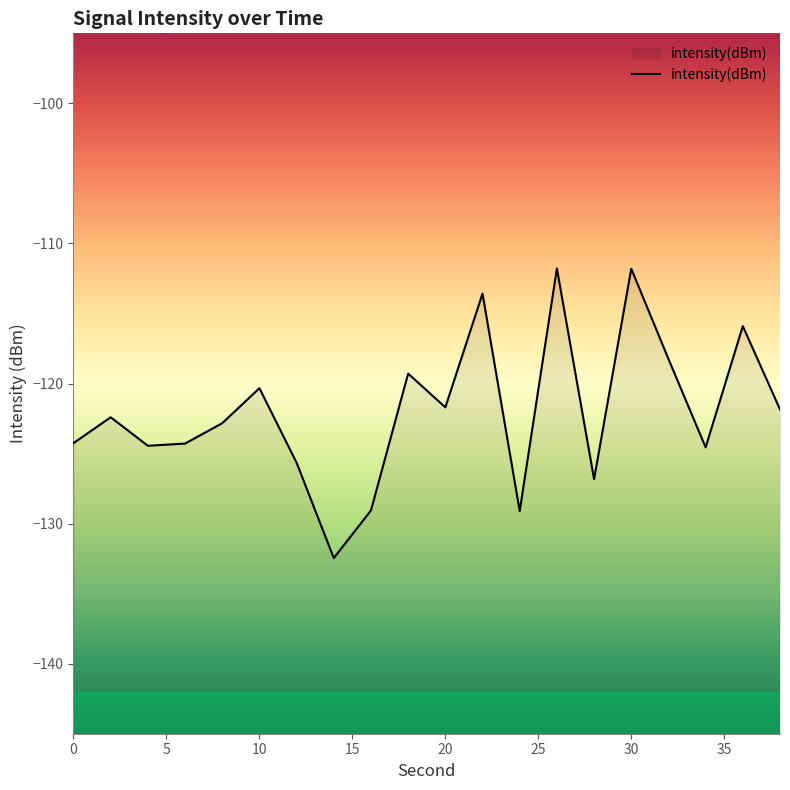

What is the greatest value displayed?

-111.8